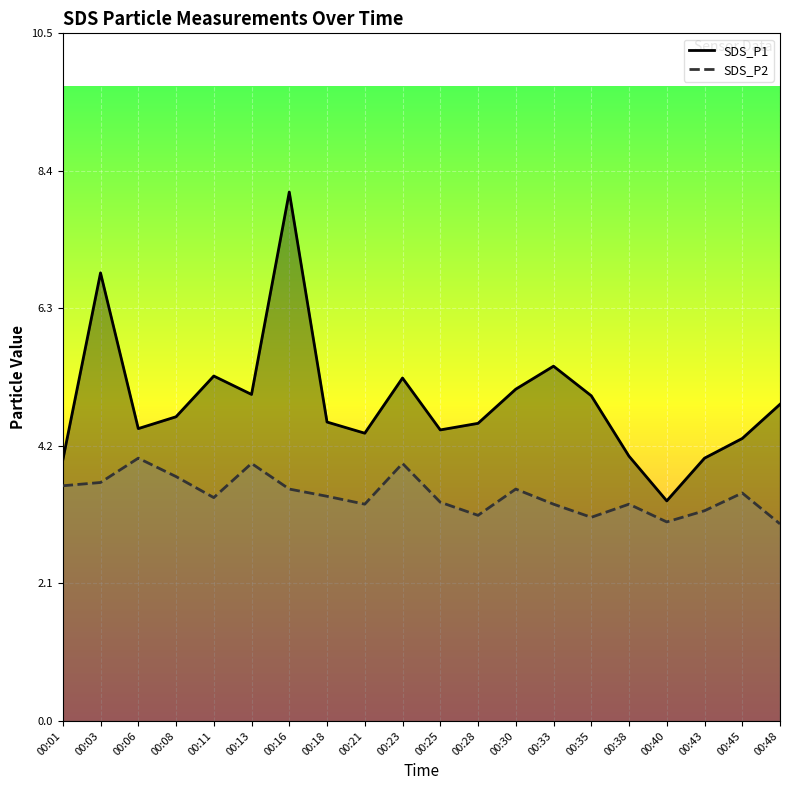

Reading right to left, what are all the values shown in this chart?

SDS_P1: 4.8	4.3	4.0	3.4	4.0	5.0	5.4	5.0	4.5	4.4	5.2	4.4	4.5	8.1	5.0	5.2	4.6	4.5	6.8	4.0
SDS_P2: 3.0	3.5	3.2	3.0	3.3	3.1	3.3	3.5	3.1	3.3	3.9	3.3	3.4	3.5	3.9	3.4	3.7	4.0	3.6	3.6